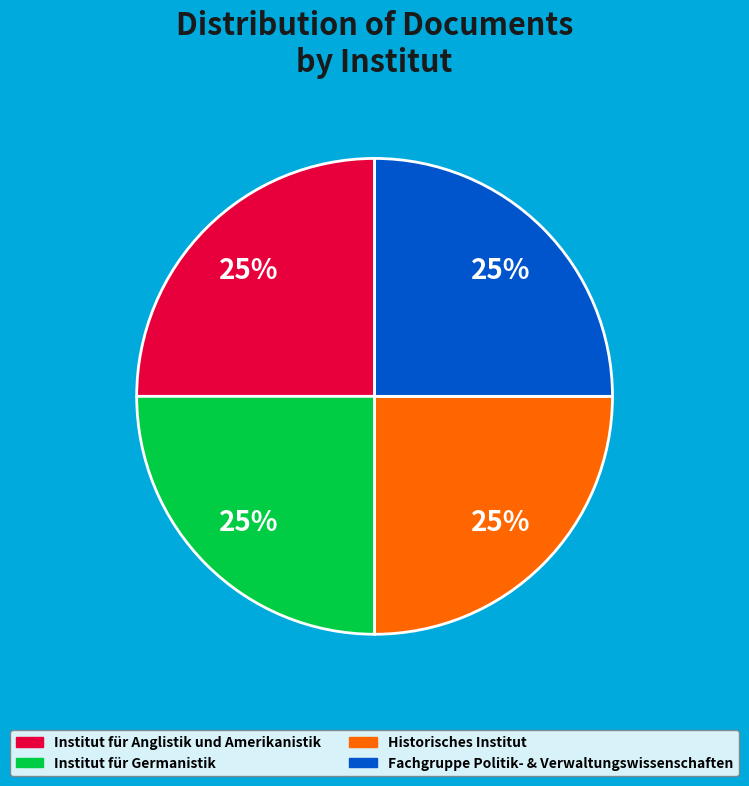

Is there a majority slice in this chart?

No